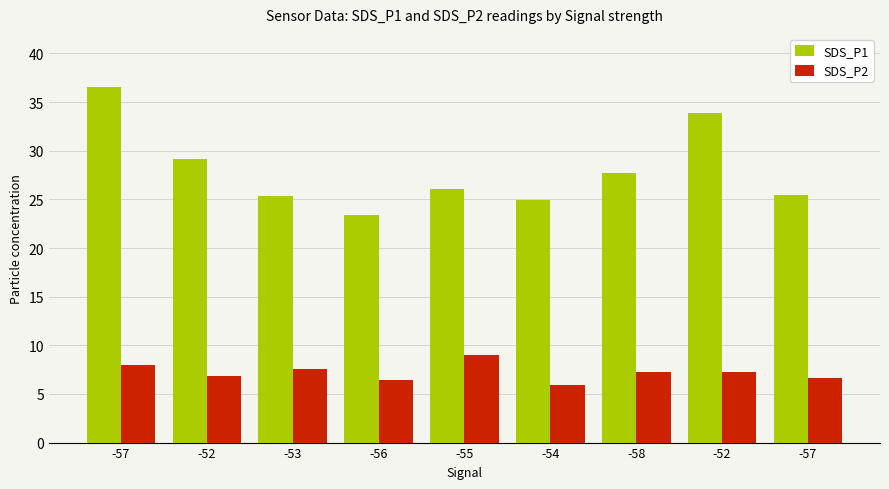

What are all the series names shown in the legend?

SDS_P1, SDS_P2